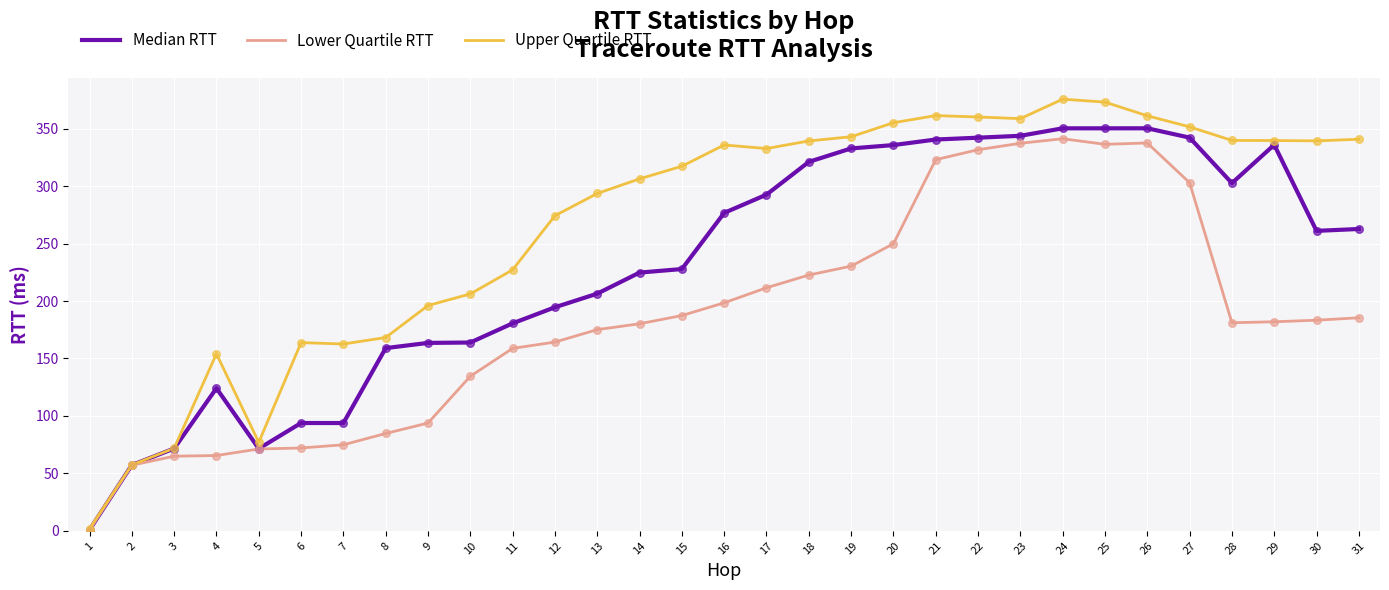

What are all the series names shown in the legend?

Median RTT, Lower Quartile RTT, Upper Quartile RTT